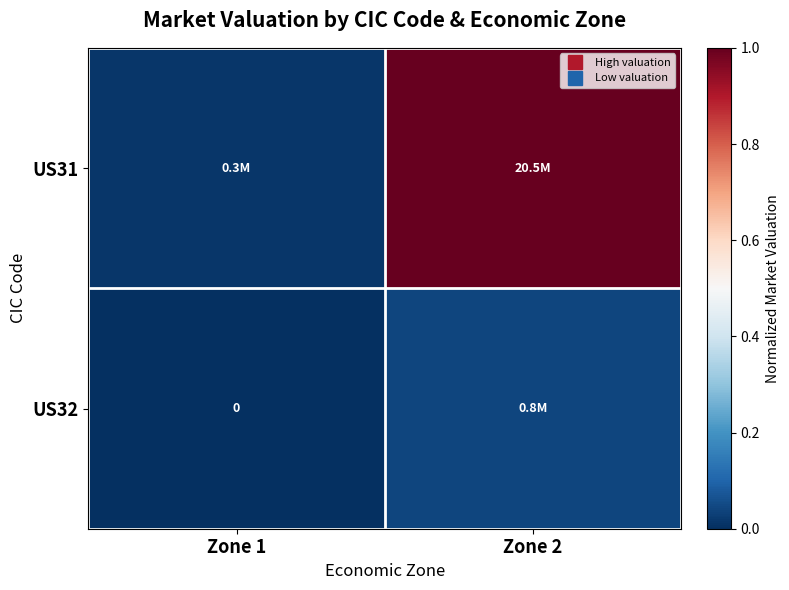

The value of row_0 at Zone 1 is 0.0. True or false?

True